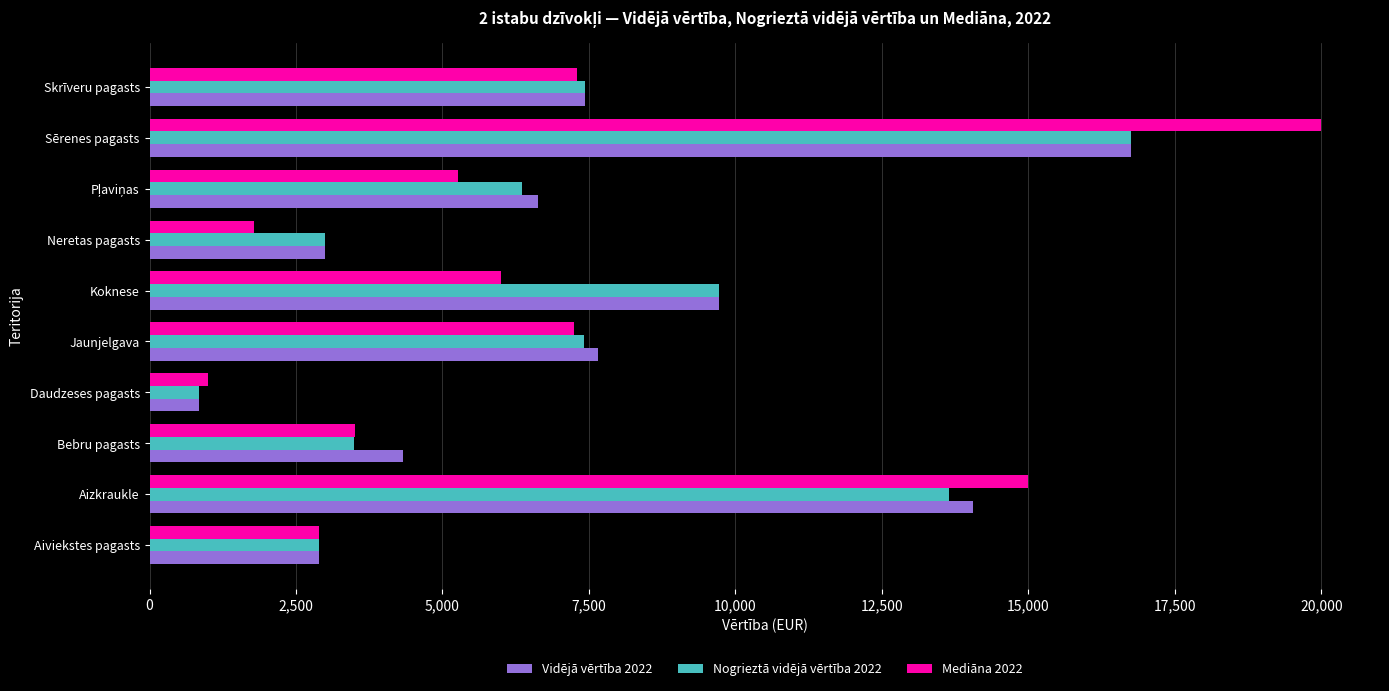

What value does the Mediāna 2022 series have at Daudzeses pagasts?

1000.0